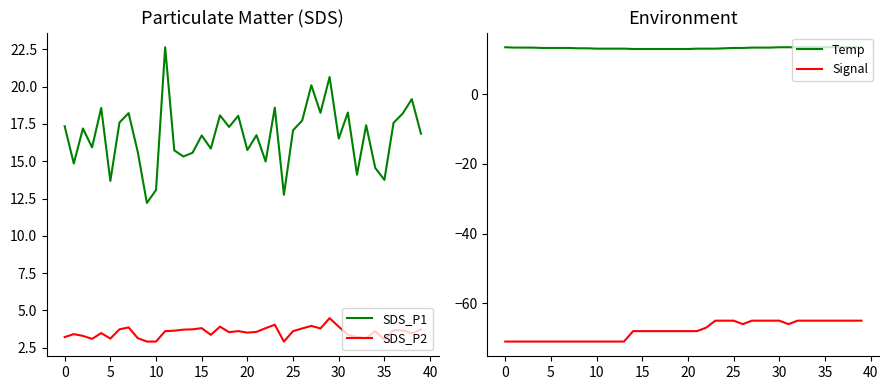

True or false: SDS_P2 and SDS_P1 intersect in this chart.

False